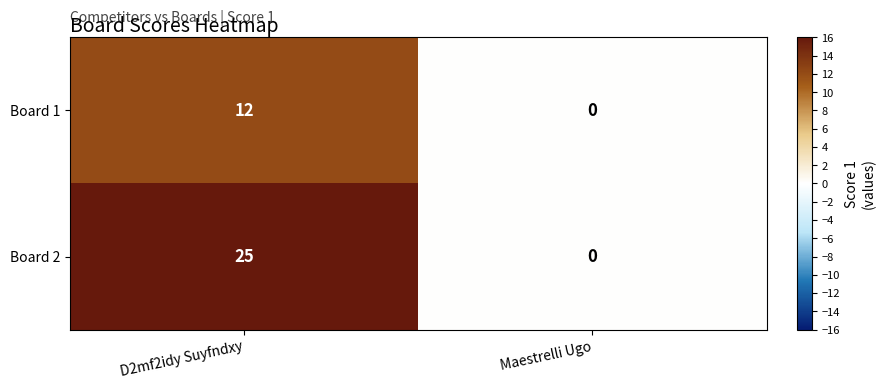

Count the number of categories in the chart.

2